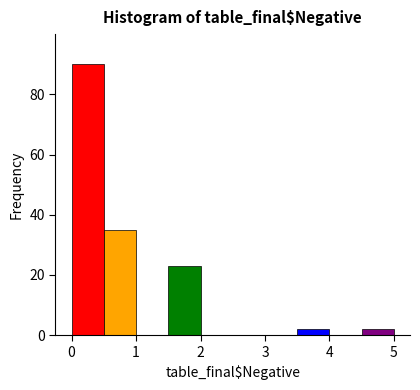

Over which range of the x-axis is the bar tallest?

0.0 to 0.5